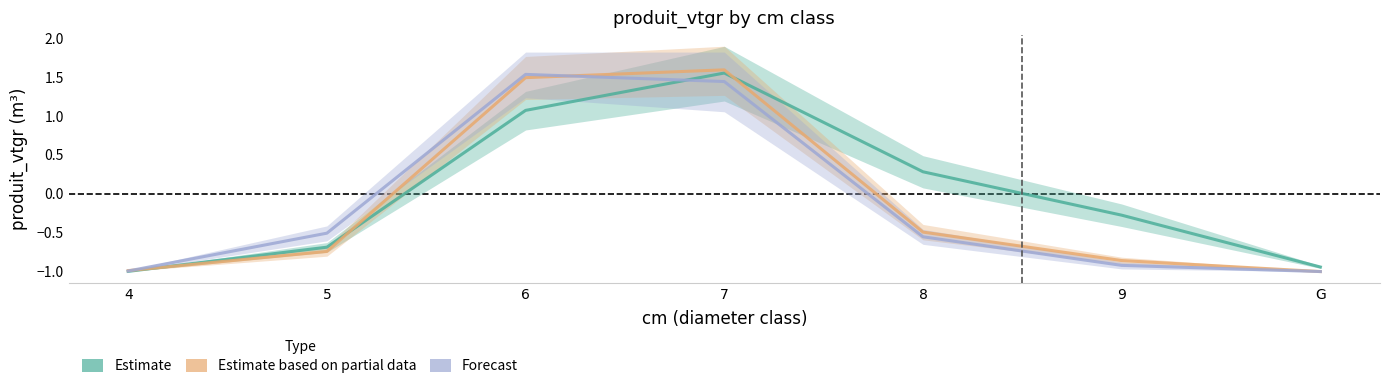

The Estimate series shows -0.3 at 9. True or false?

True